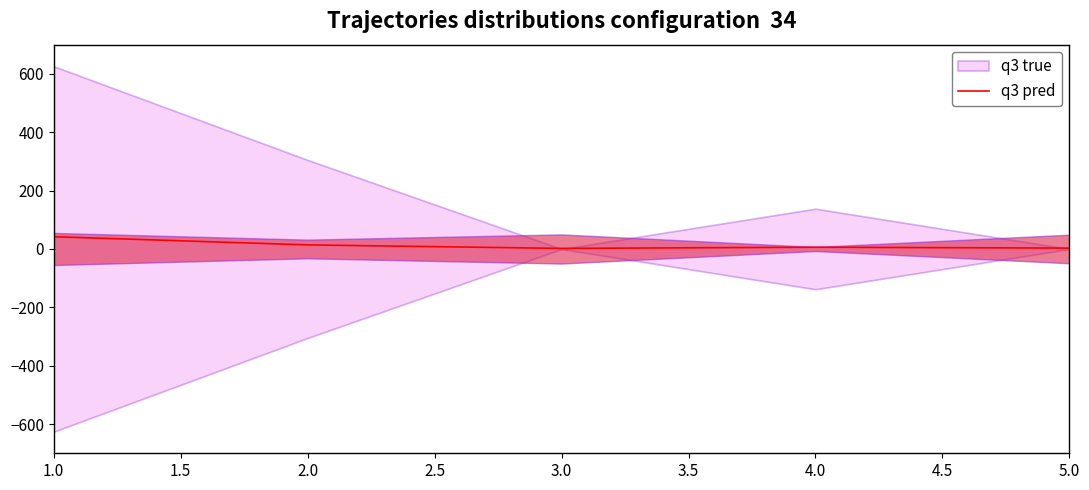

List the labels in order of value, smallest first.

3.0, 5.0, 4.0, 2.0, 1.0